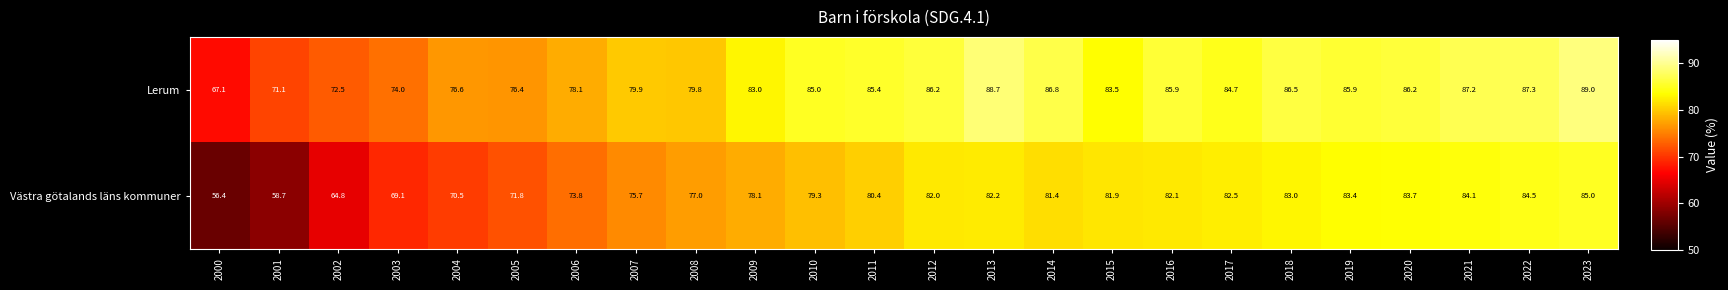

What is the total value across all series at 2015?

165.4